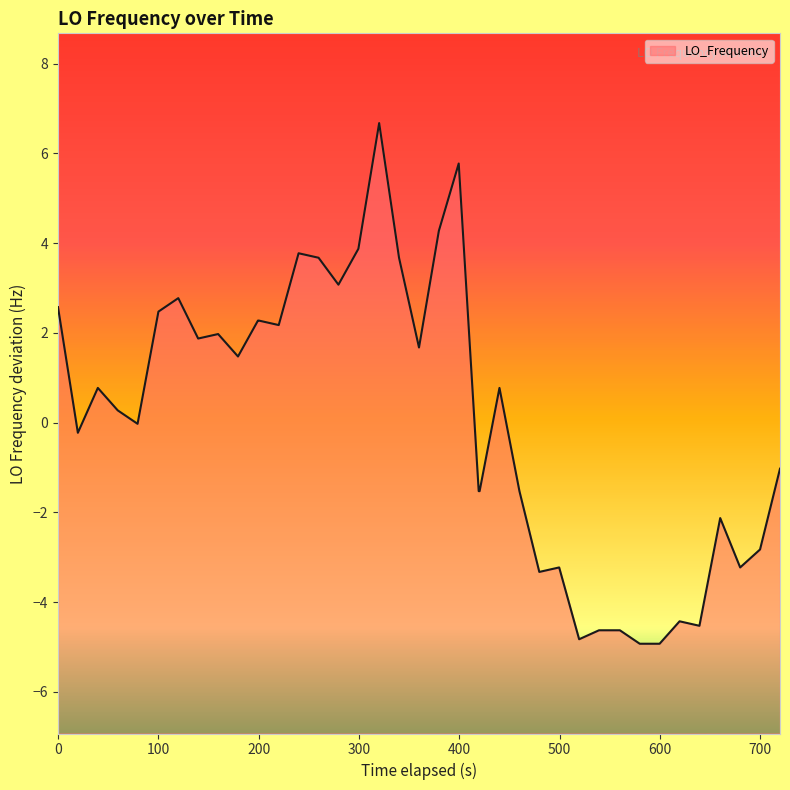

What is the minimum value shown in the chart?

-4.9